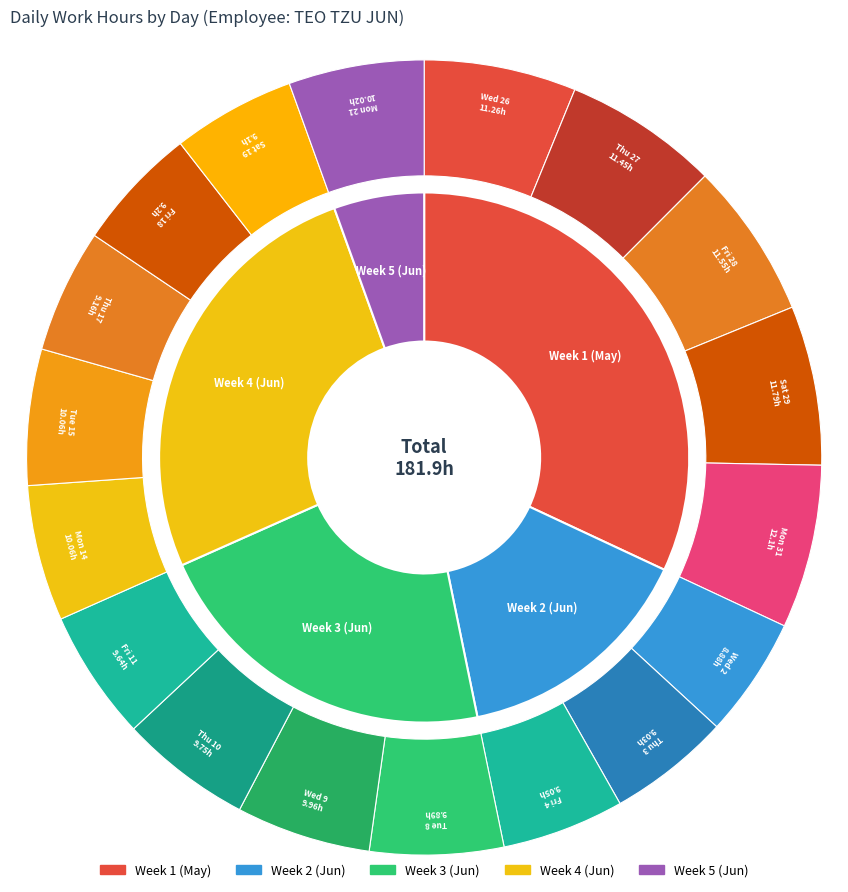

What is the ratio of the value at Fri 28 to the value at Fri 4?

1.3